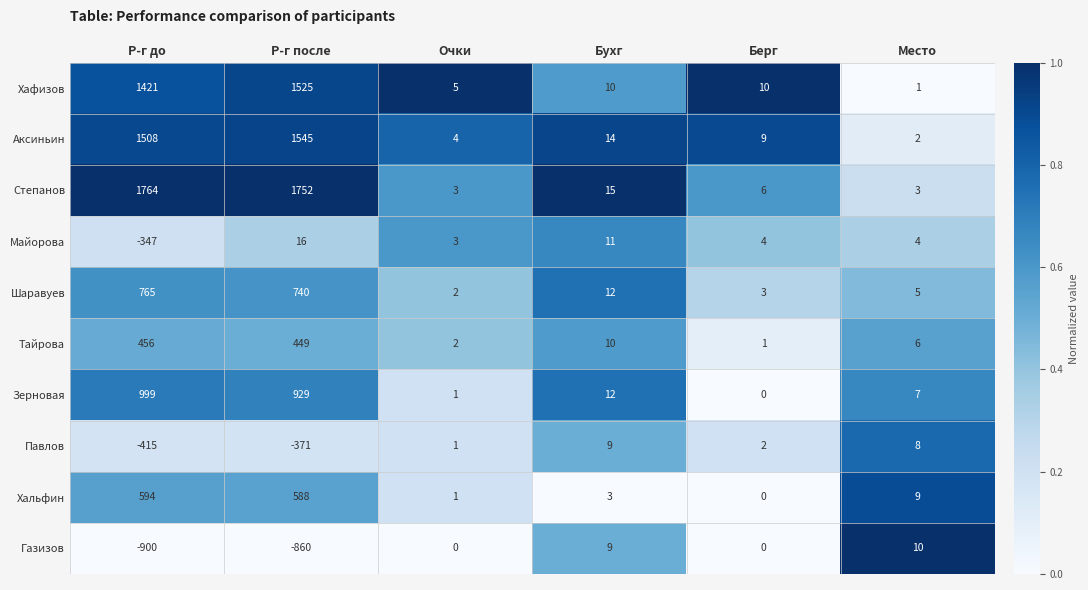

Between Р-г до and Р-г после, which series saw the biggest shift?

Майорова